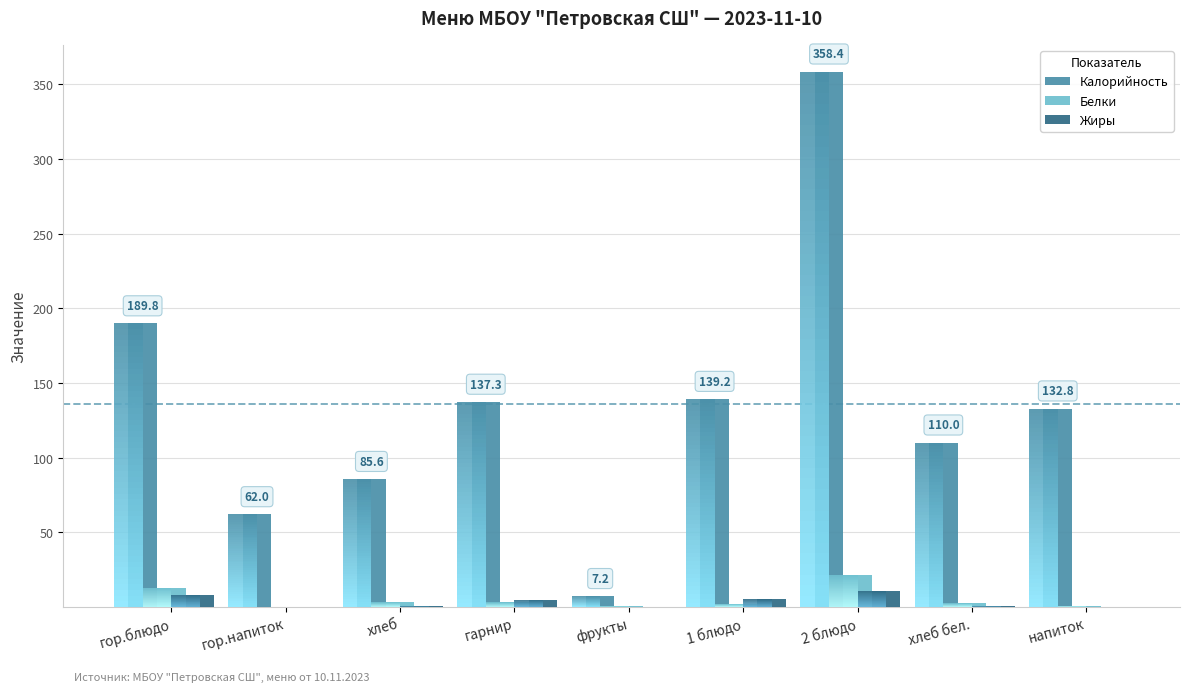

Where is Белки nearest to the value 10?

гор.блюдо